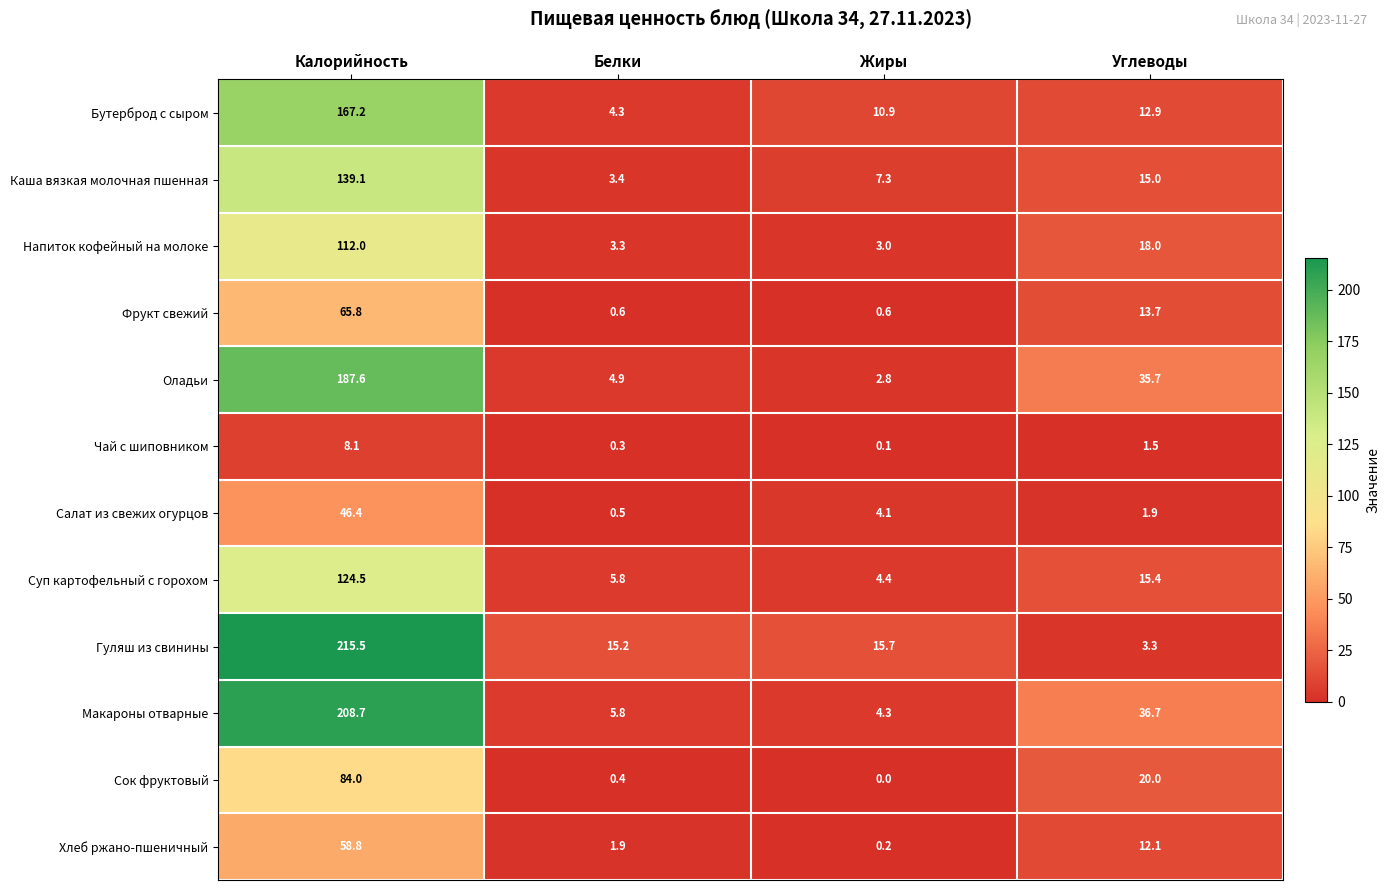

The value of Каша вязкая молочная пшенная at Жиры is 7.3. True or false?

True